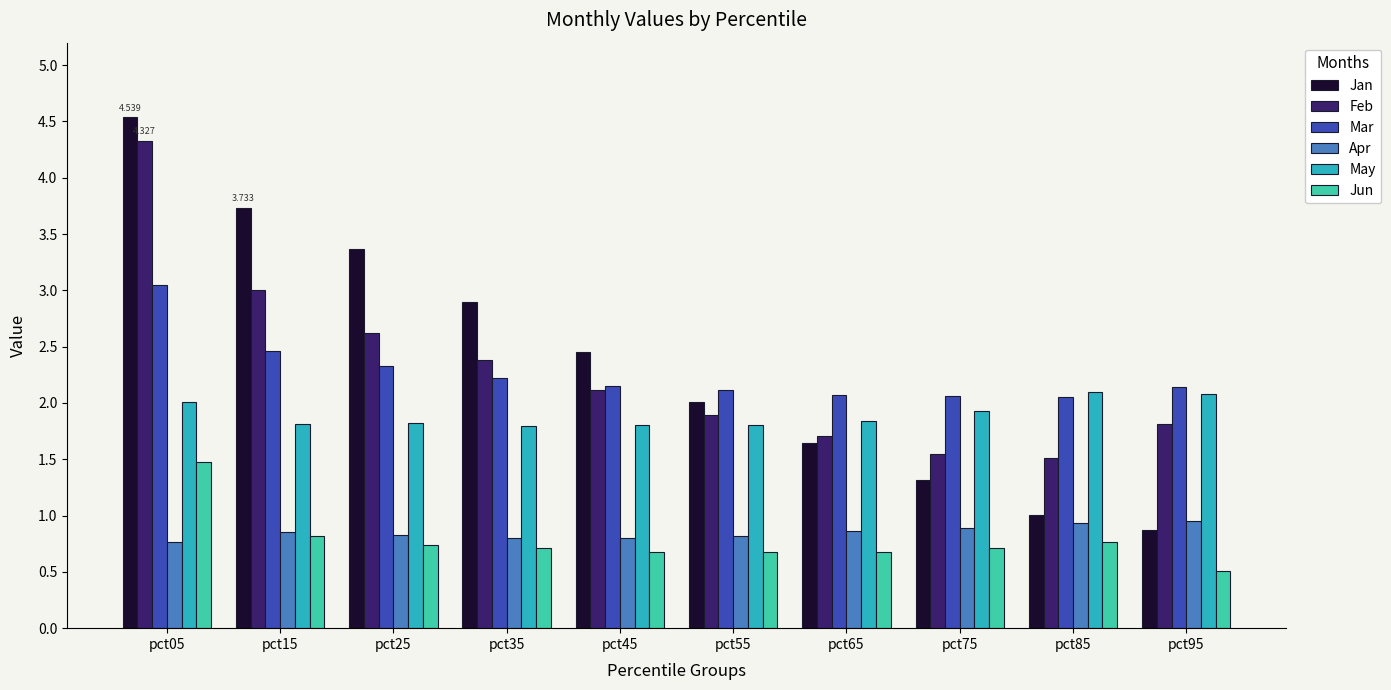

Reading left to right, what are all the values shown in this chart?

Jan: 4.5	3.7	3.4	2.9	2.5	2.0	1.6	1.3	1.0	0.9
Feb: 4.3	3.0	2.6	2.4	2.1	1.9	1.7	1.6	1.5	1.8
Mar: 3.0	2.5	2.3	2.2	2.1	2.1	2.1	2.1	2.1	2.1
Apr: 0.8	0.9	0.8	0.8	0.8	0.8	0.9	0.9	0.9	0.9
May: 2.0	1.8	1.8	1.8	1.8	1.8	1.8	1.9	2.1	2.1
Jun: 1.5	0.8	0.7	0.7	0.7	0.7	0.7	0.7	0.8	0.5